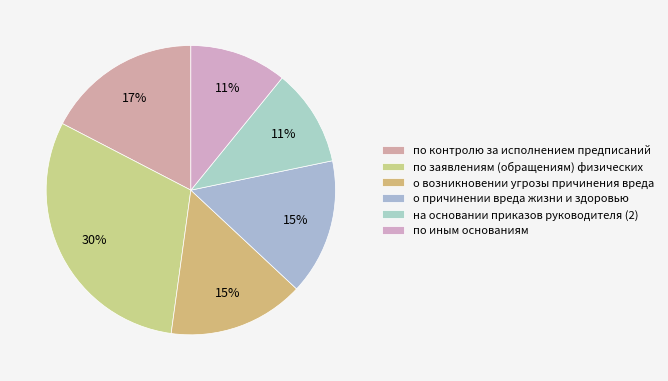

How many segments does this pie chart have?

6